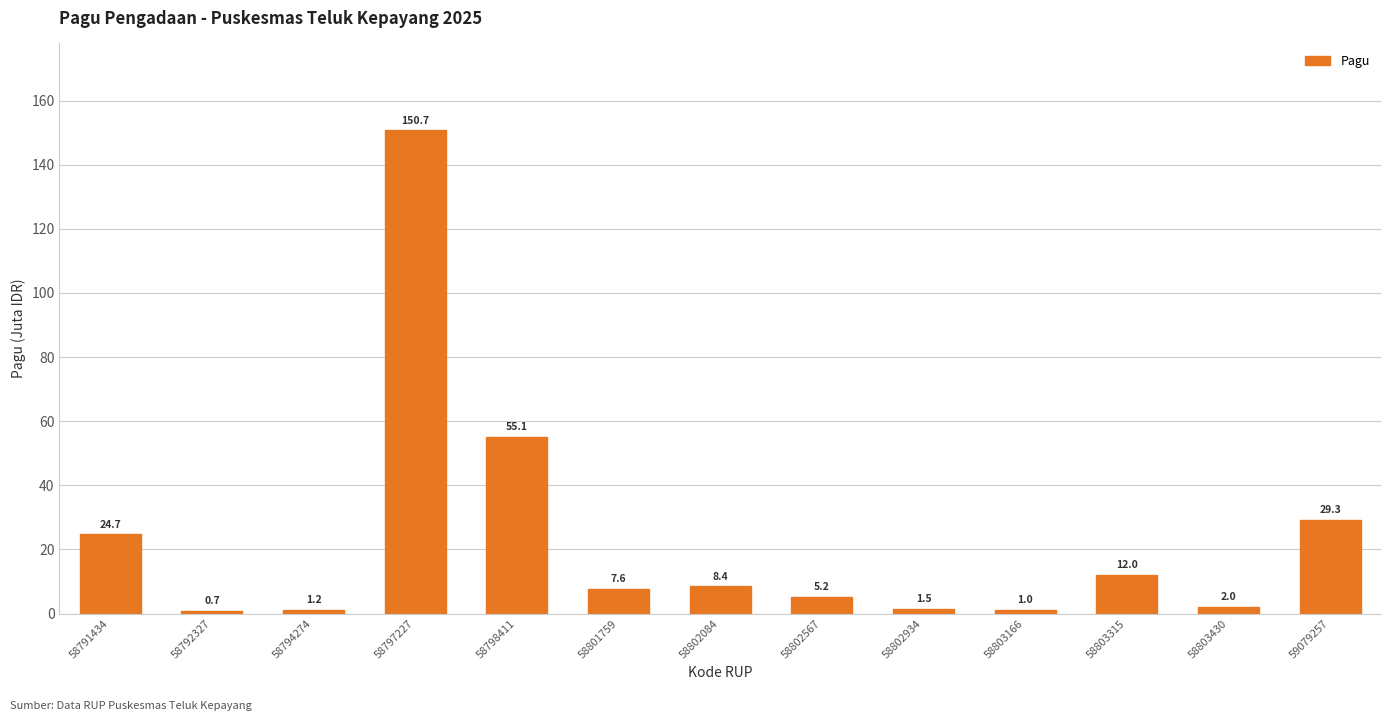

What is the change in value from 58792327 to 58802934?

+802400